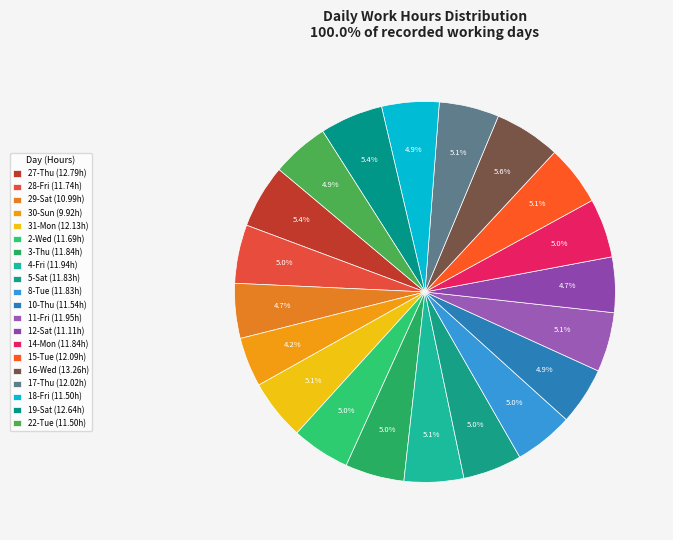

Does any single category account for the majority?

No